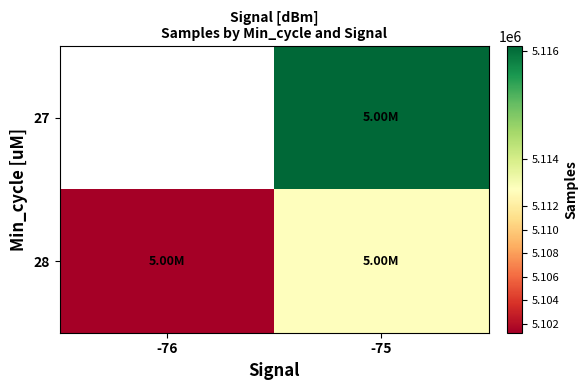

Which series has the largest range (max minus min)?

28